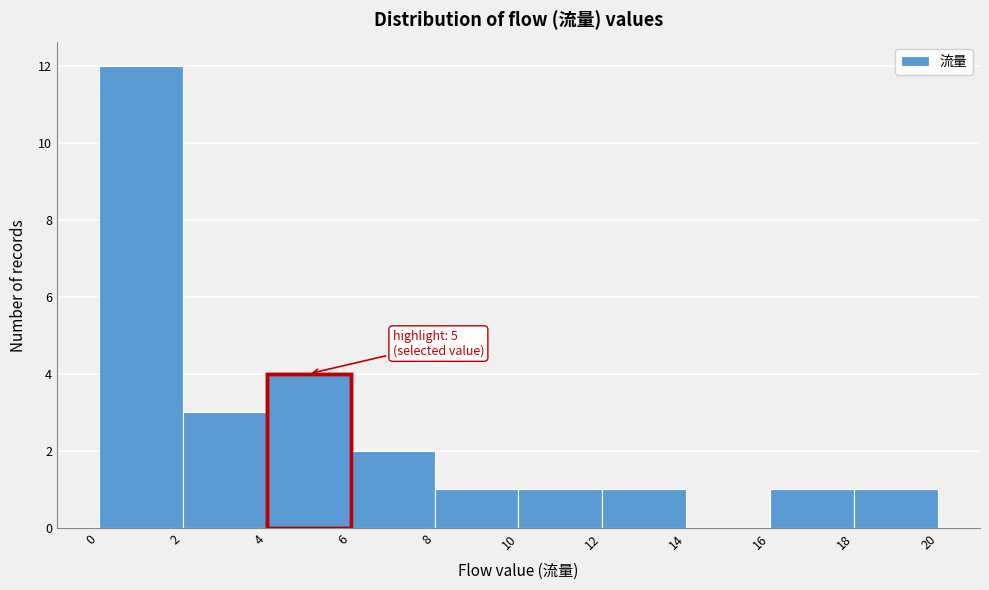

Over which range of the x-axis is the bar tallest?

0 to 2